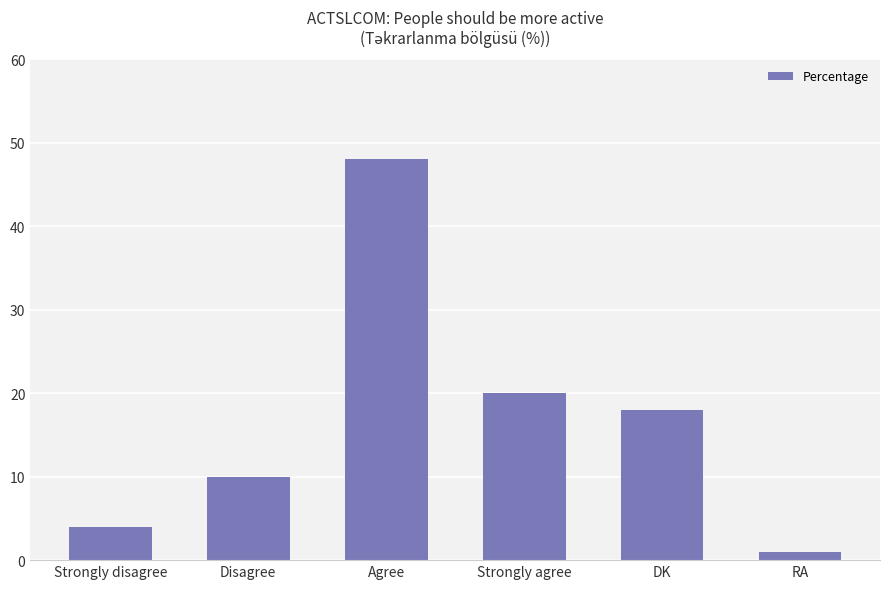

What is the difference between the second highest and second lowest values?

16